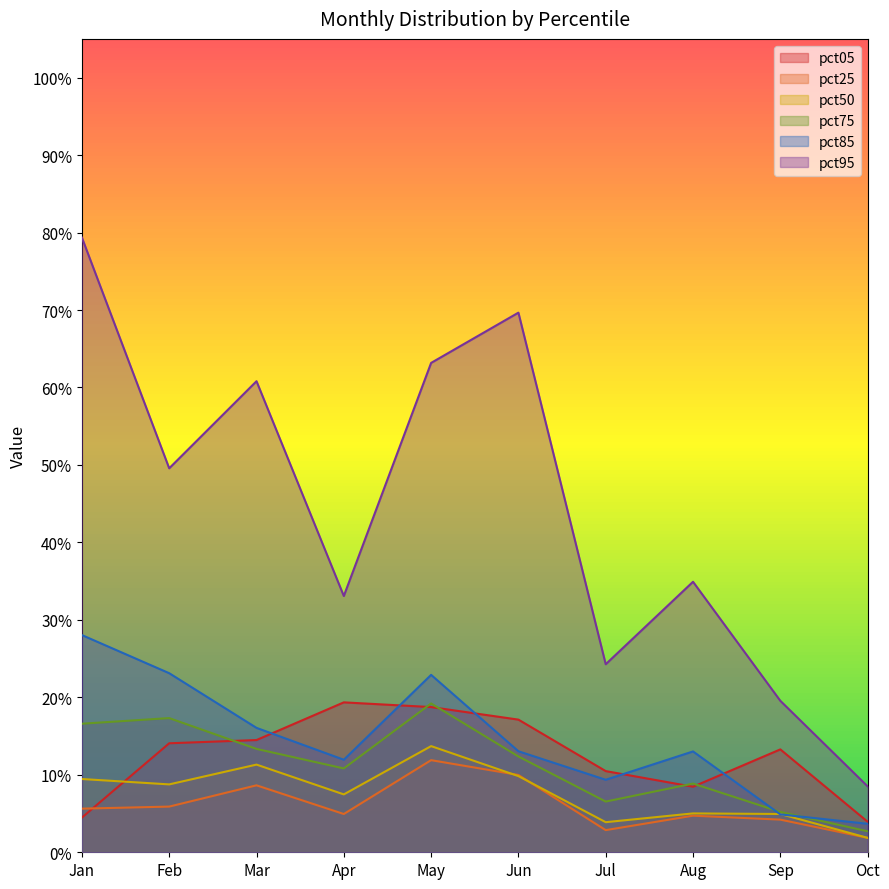

What is the value of the pct95 point at the 5th from the left?

0.6